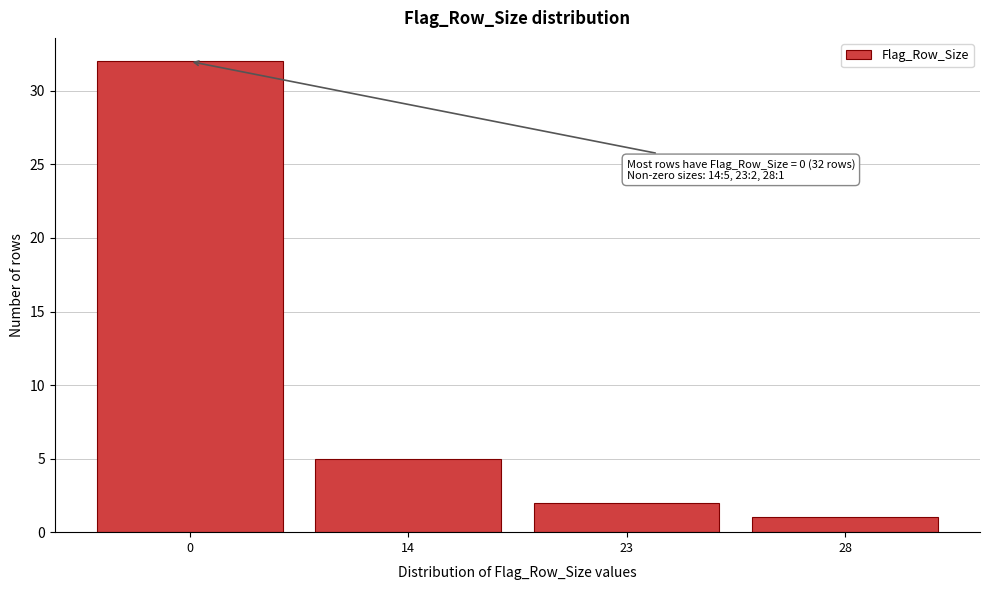

Reading left to right, extract all data points from this chart.

32	5	2	1